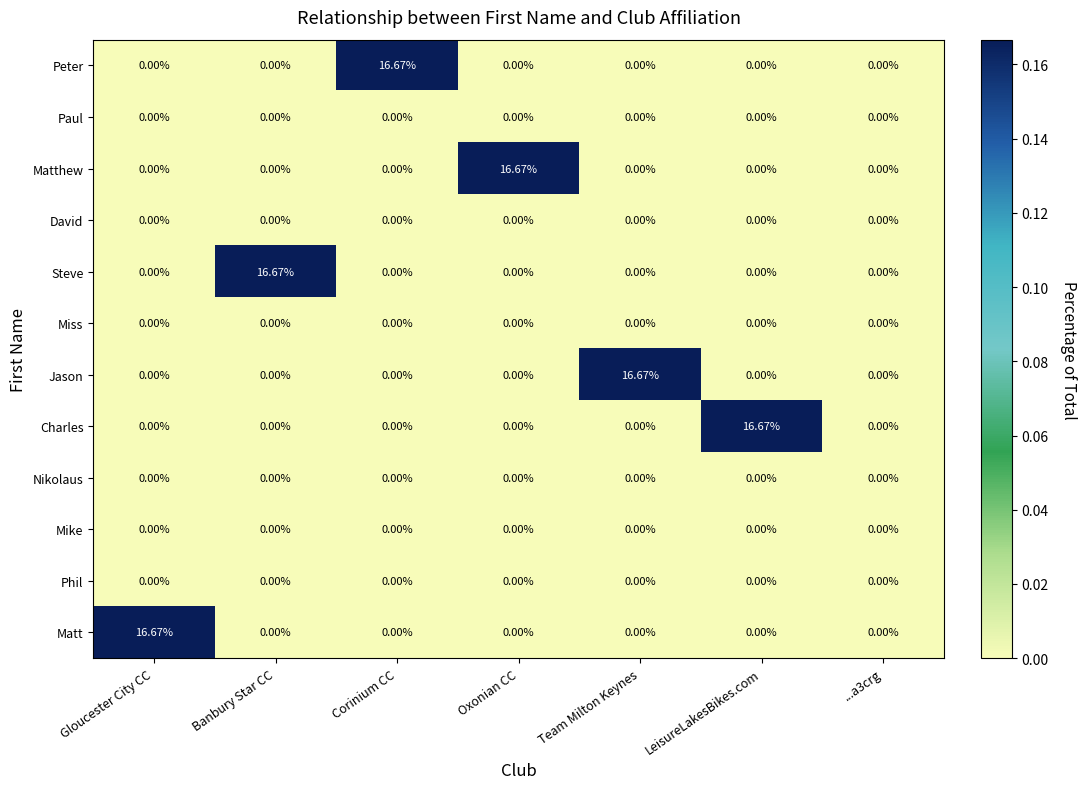

How many values in Charles are above zero?

1